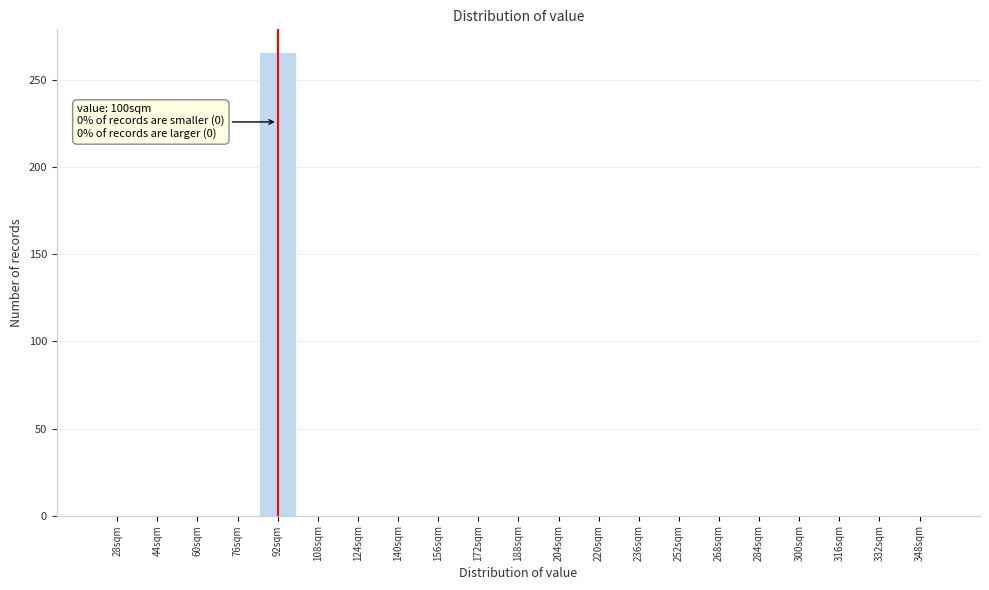

Reading left to right, list all the values displayed in this chart.

28sqm=0	44sqm=0	60sqm=0	76sqm=0	92sqm=266	108sqm=0	124sqm=0	140sqm=0	156sqm=0	172sqm=0	188sqm=0	204sqm=0	220sqm=0	236sqm=0	252sqm=0	268sqm=0	284sqm=0	300sqm=0	316sqm=0	332sqm=0	348sqm=0